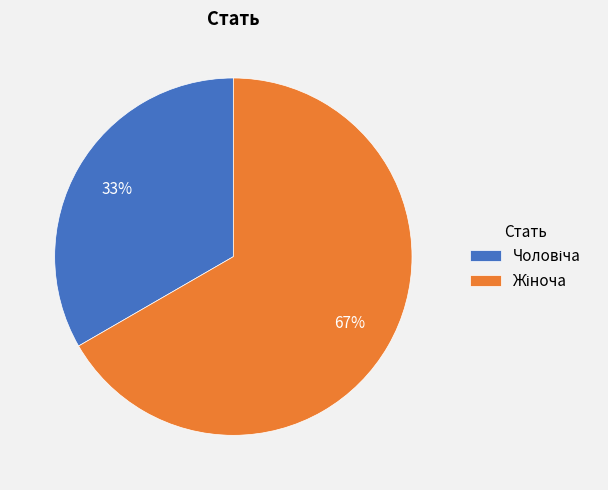

Count the number of slices in the pie.

2